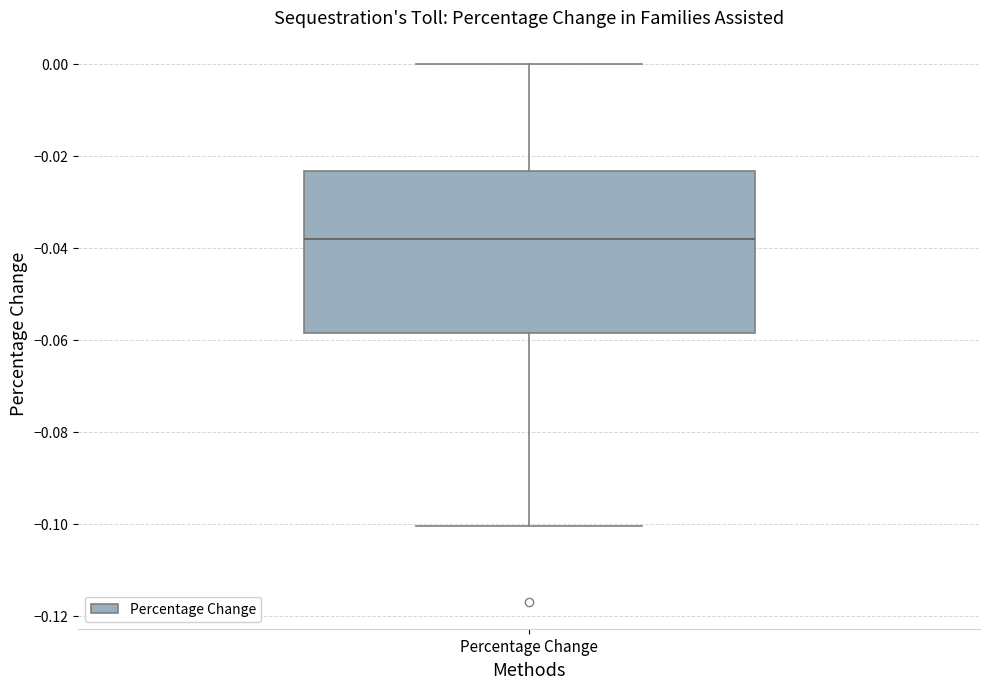

Where does the upper whisker of the box for Percentage Change end on the y-axis? The values are not printed on the chart, so give them approximately, as read against the axis.

0.000